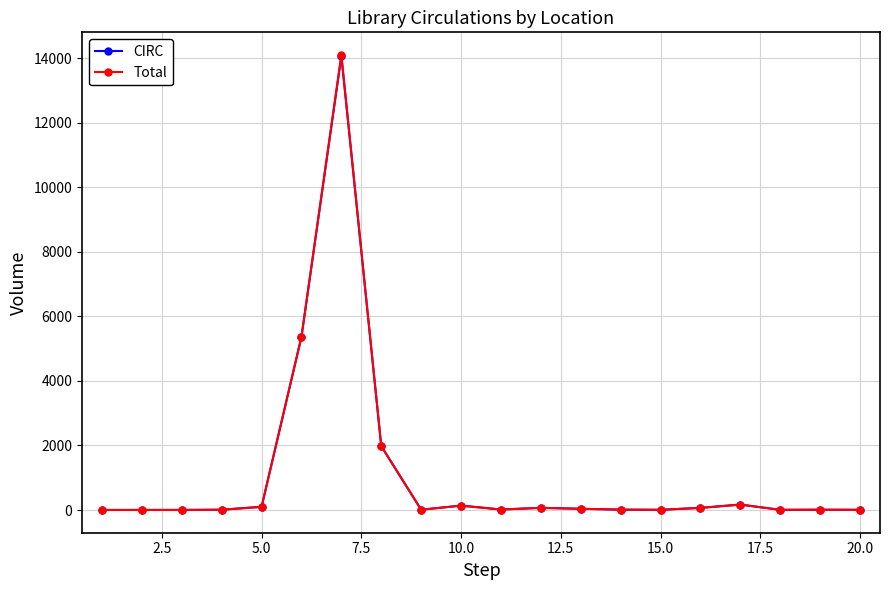

True or false: Total has more than 2 interior local peaks.

True